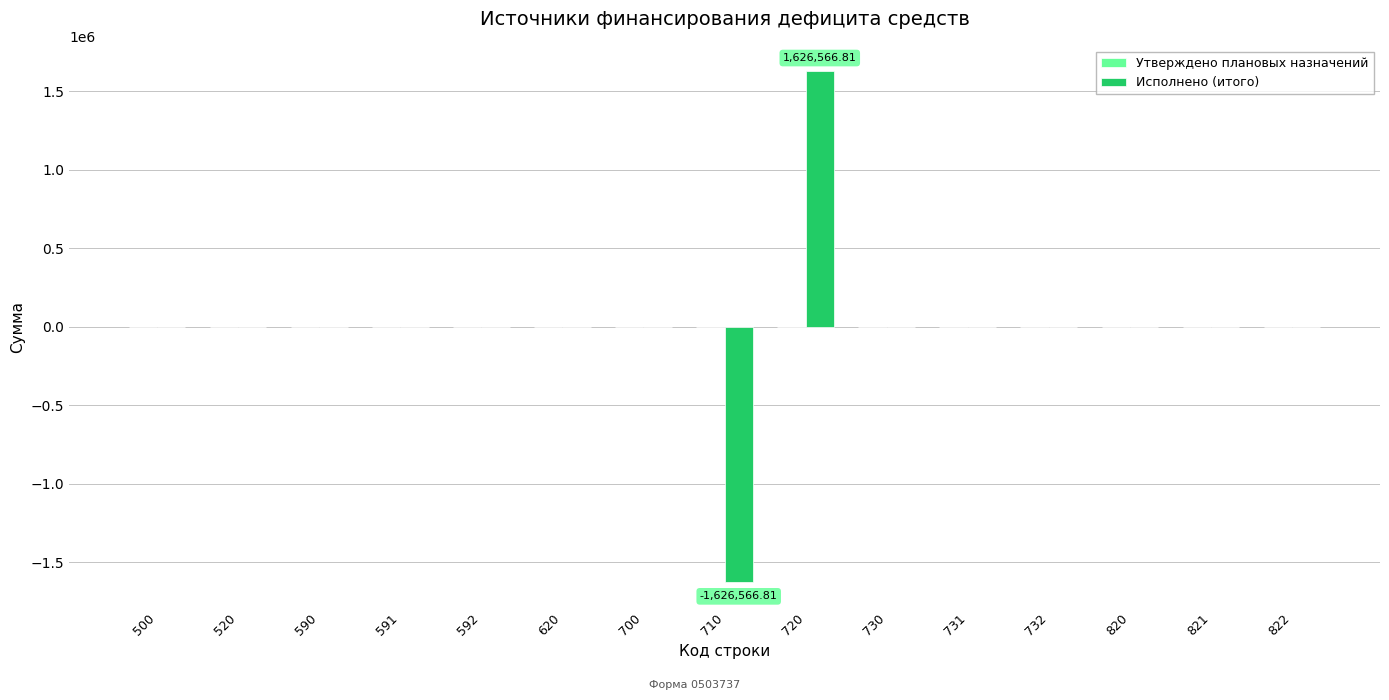

What is the change in value from 590 to 720?

+1626566.8